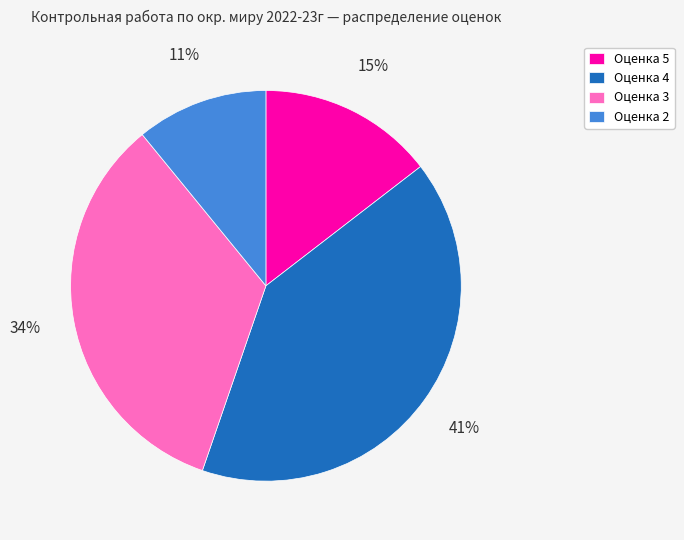

Approximately how many times larger is the value at Оценка 5 compared to Оценка 3?

0.4